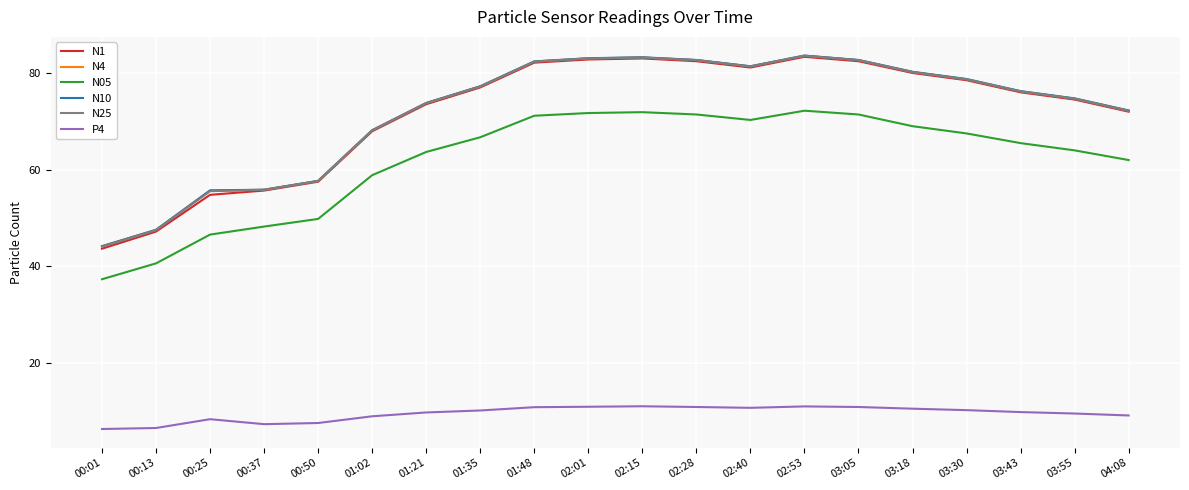

True or false: N10 has a value of 116.0 at 02:15.

False